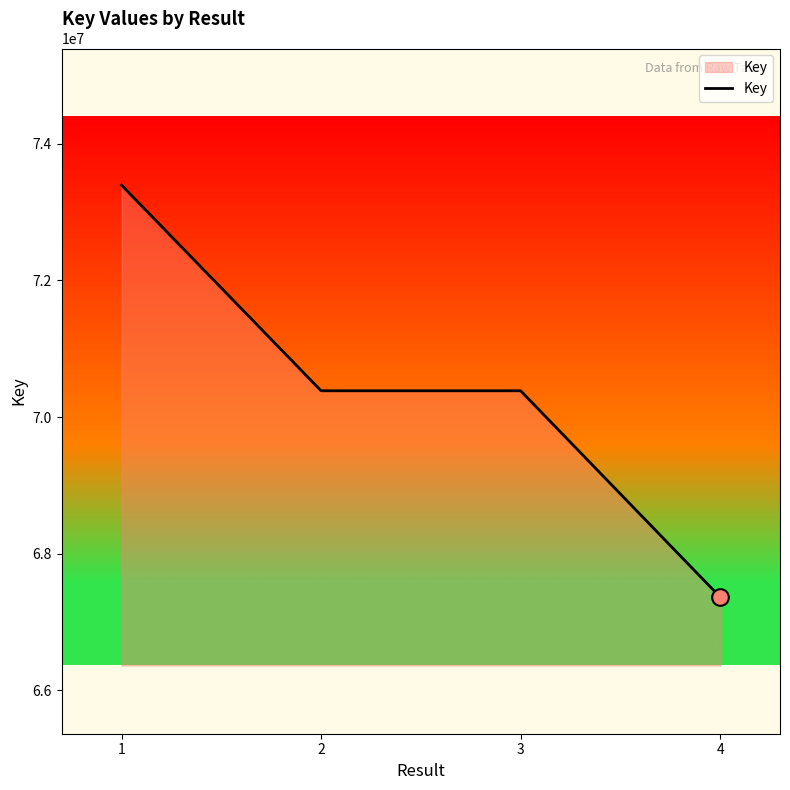

How many lines are shown in the chart?

1